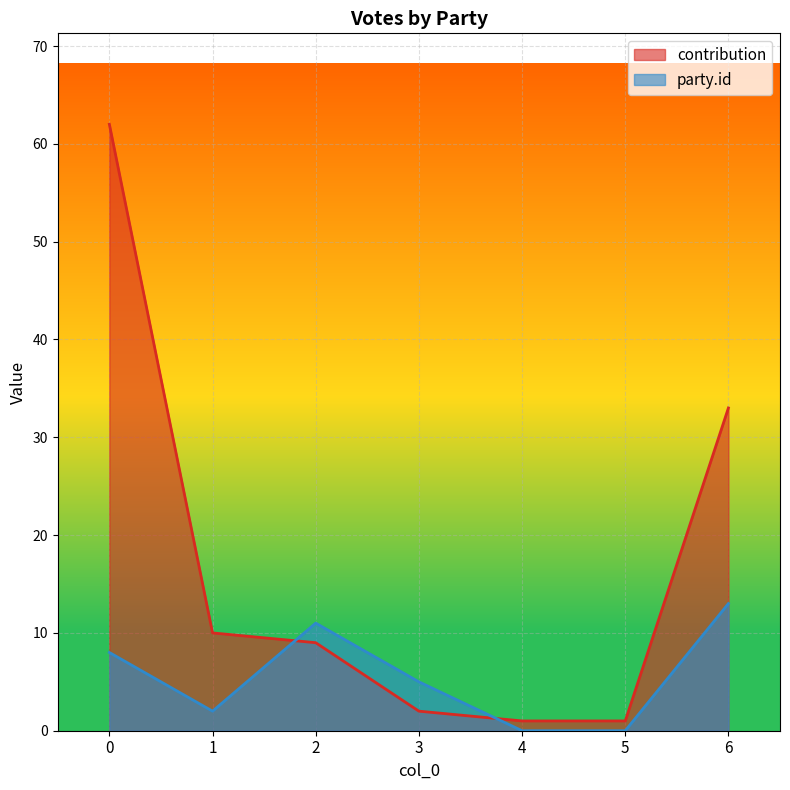

Rank the categories by party.id value from lowest to highest.

4, 5, 1, 3, 0, 2, 6